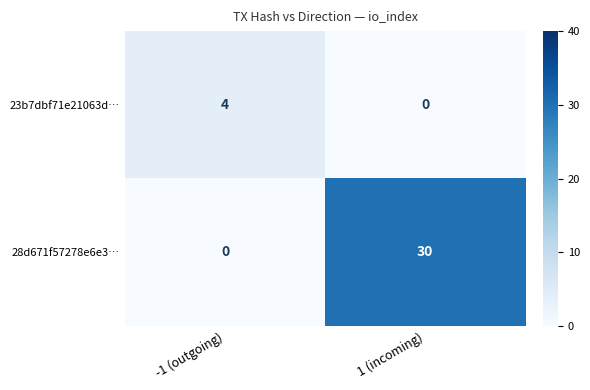

Is it true that 28d671f57278e6e3… equals 0 at -1 (outgoing)?

True